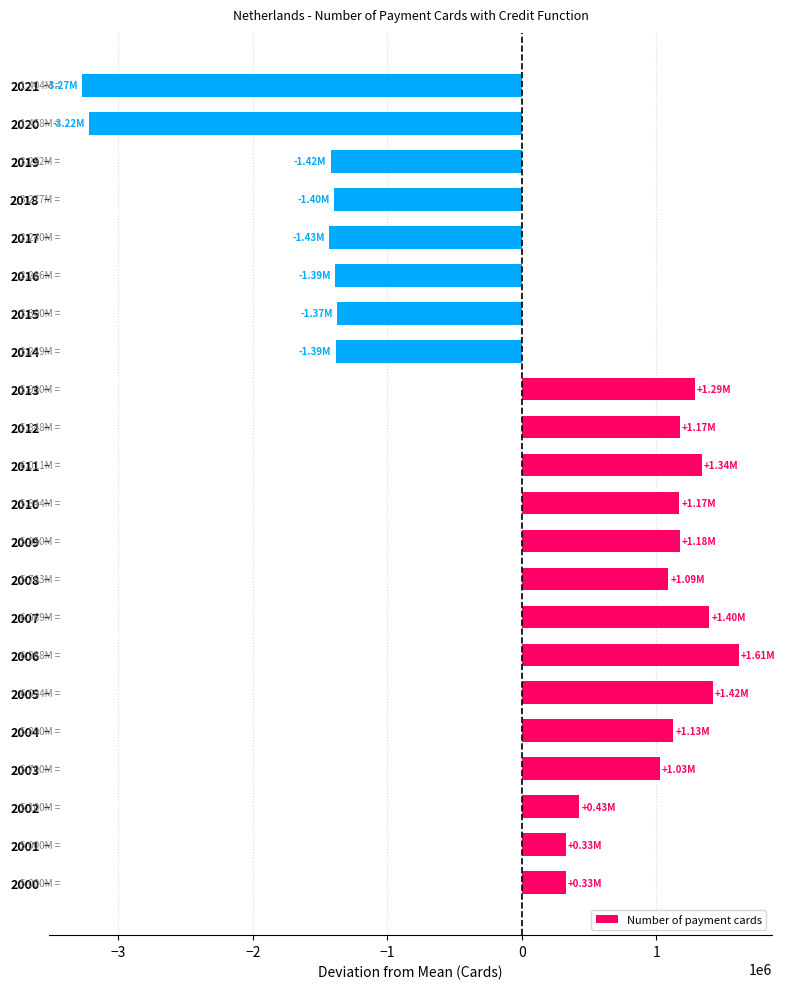

How many values are below 1025849?

11